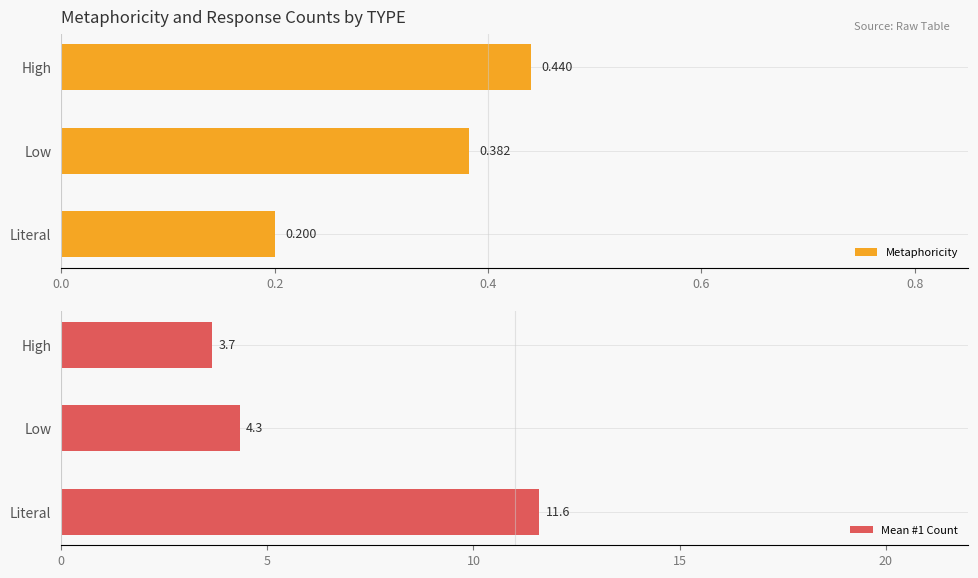

Which category has the lowest value in the Metaphoricity series?

Literal